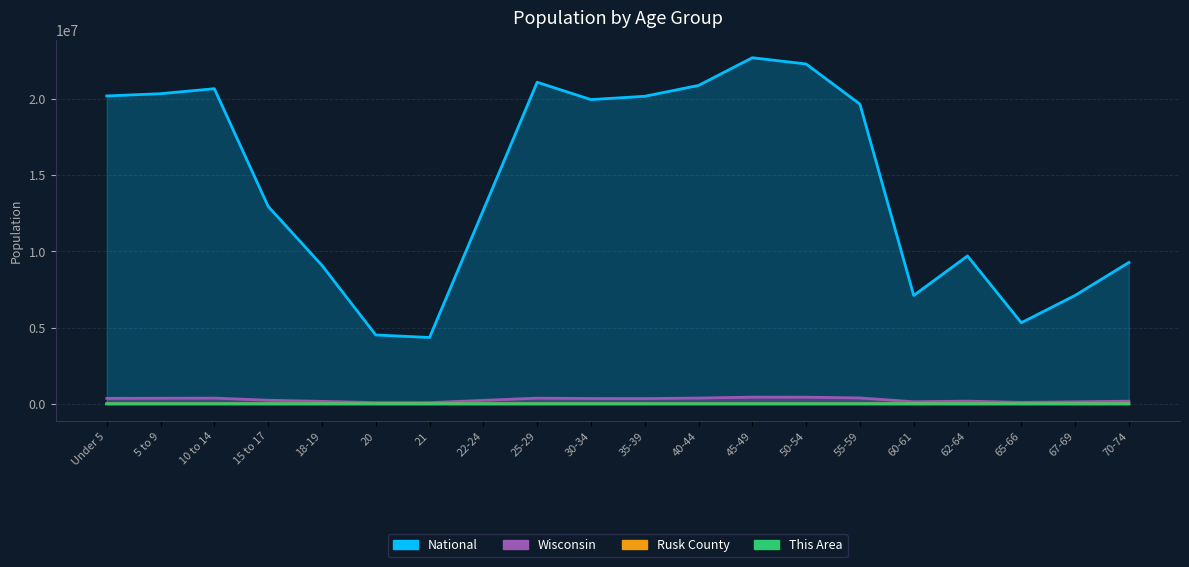

True or false: Wisconsin and This Area intersect in this chart.

False